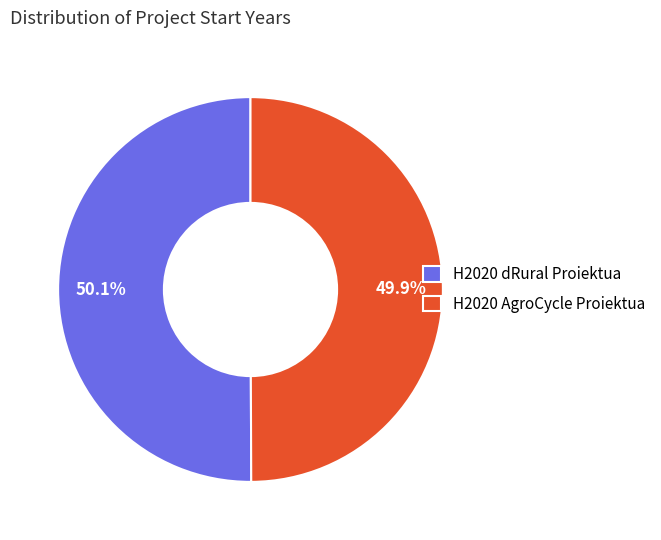

What is the ratio of the value at H2020 dRural Proiektua to the value at H2020 AgroCycle Proiektua?

1.0